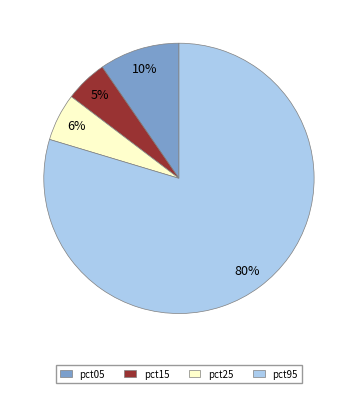

To the nearest percent, what is the combined percentage of pct95 and pct05?

89%